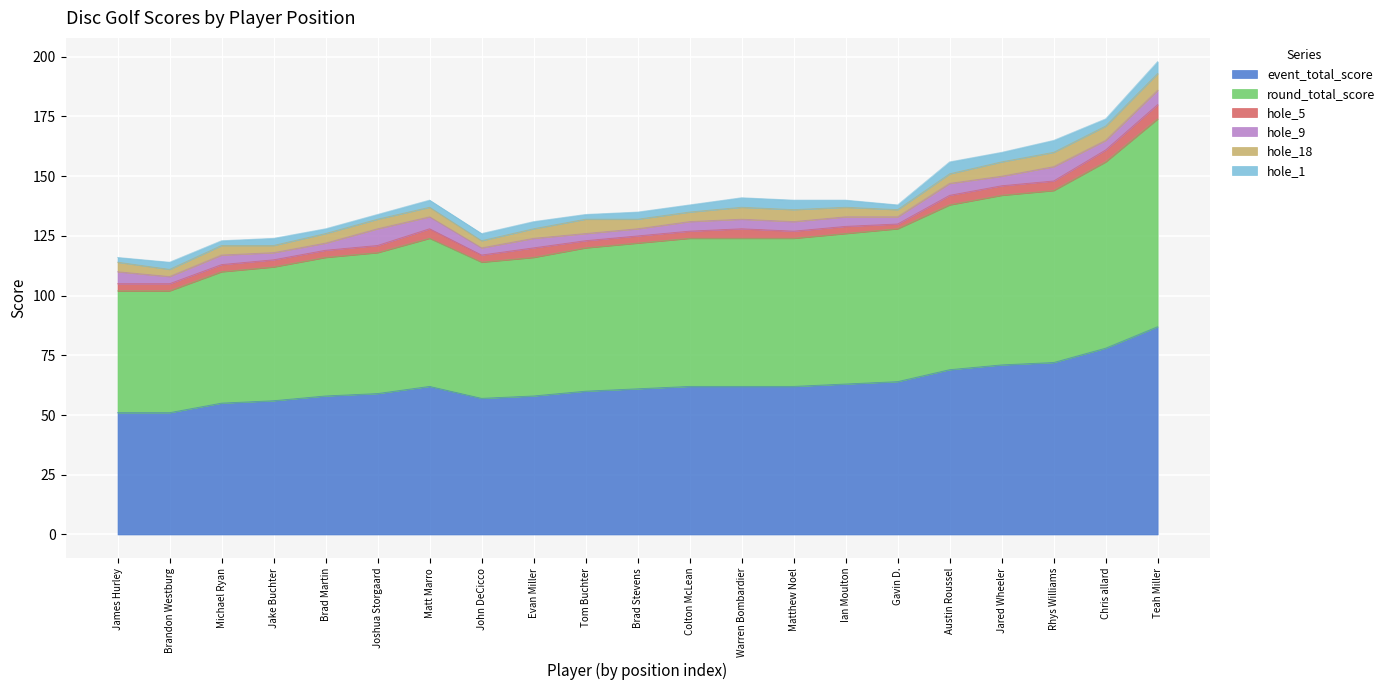

How many lines are shown in the chart?

6